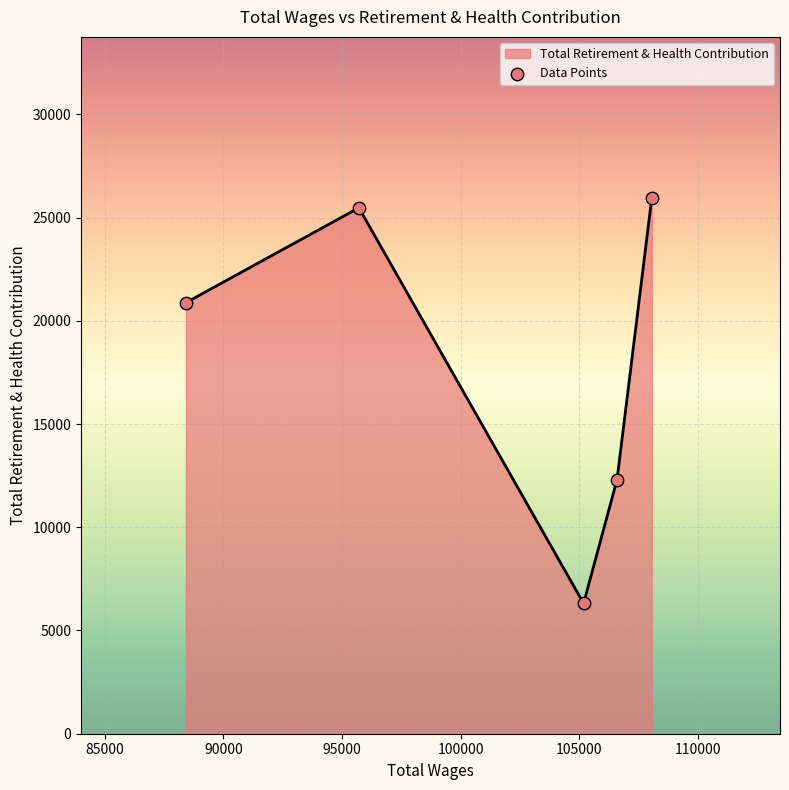

How many interior local valleys (lower than both neighbors) does the data have?

1